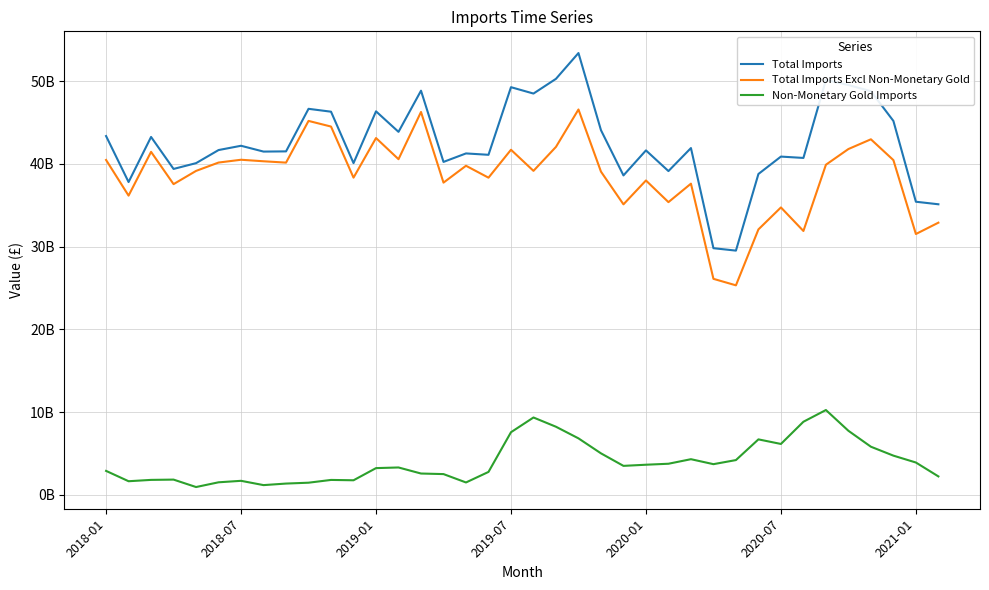

Reading right to left, extract all data points from this chart.

Total Imports: 35118469194	35426045485	45191706199	48785406139	49535268622	50146113413	40720153819	40882547551	38780468203	29517414990	29809644815	41914139771	39131949228	41631454976	38607559620	44076690585	53400631930	50283445906	48502739021	49272390802	41098775039	41265009836	40239387993	48848937704	43872840004	46352218243	40093879127	46309526956	46657795957	41512815144	41487281154	42190666263	41673035994	40090439876	39390064048	43256858965	37805641772	43364616927
Total Imports Excl Non-Monetary Gold: 32894962463	31523158774	40457750816	42972661021	41796006792	39898068008	31889800453	34736548290	32081269192	25319930406	26106479994	37610370005	35377783554	37995993942	35110466066	39065381794	46578165829	42056671413	39158189578	41708319063	38333746561	39773457456	37735929789	46276906457	40569131273	43126258559	38338148522	44512086185	45195313921	40154586228	40316618198	40500734737	40162124275	39151991651	37553137270	41454445276	36164888741	40474827709
Non-Monetary Gold Imports: 2223506731	3902886711	4733955383	5812745118	7739261830	10248045405	8830353366	6145999261	6699199011	4197484584	3703164821	4303769766	3754165674	3635461034	3497093554	5011308791	6822466101	8226774493	9344549443	7564071739	2765028478	1491552380	2503458204	2572031247	3303708731	3225959684	1755730605	1797440771	1462482036	1358228916	1170662956	1689931526	1510911719	938448225	1836926778	1802413689	1640753031	2889789218